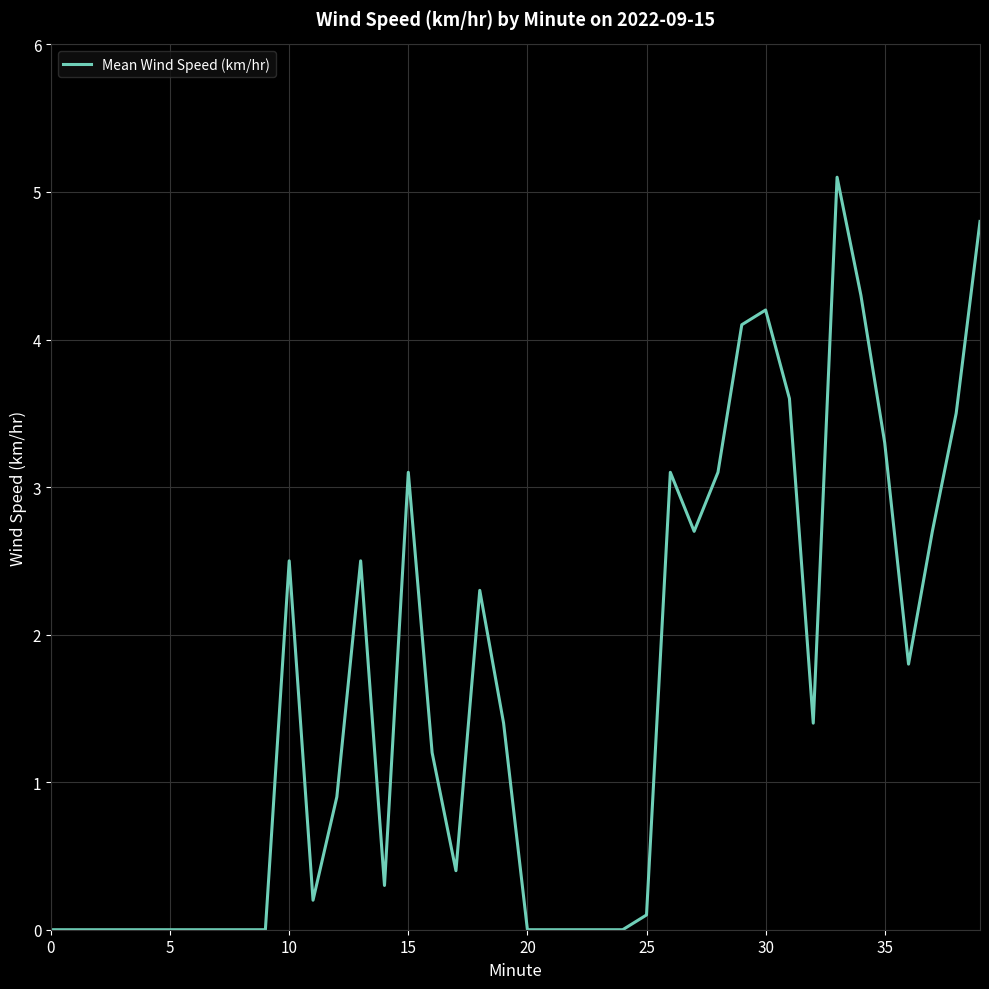

Where does the data first go above 1?

10